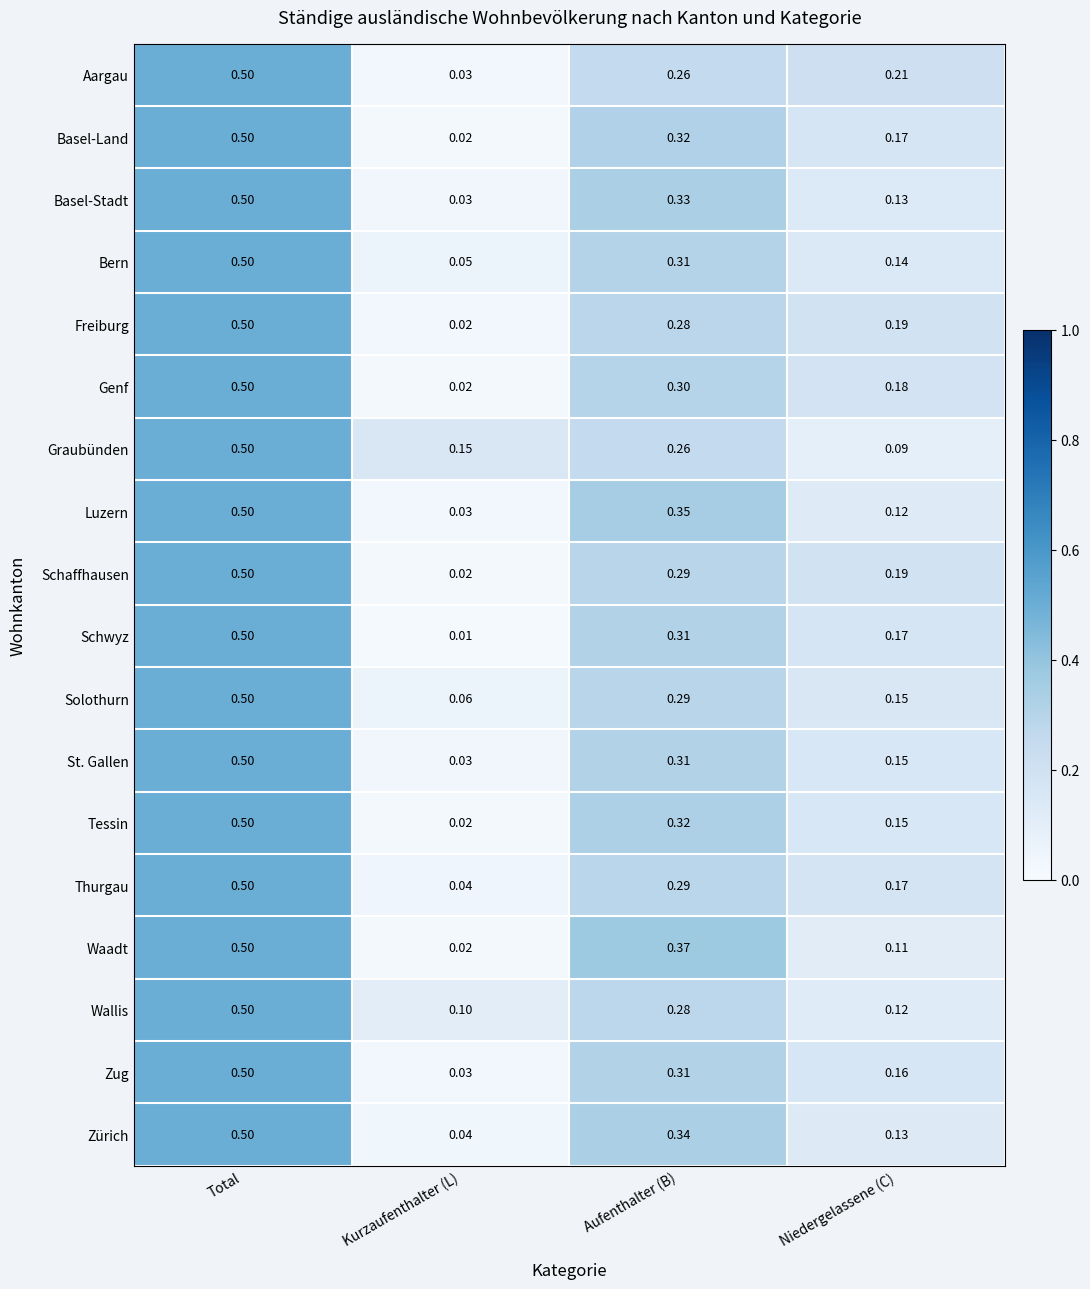

Which series has the widest spread of values?

Schwyz